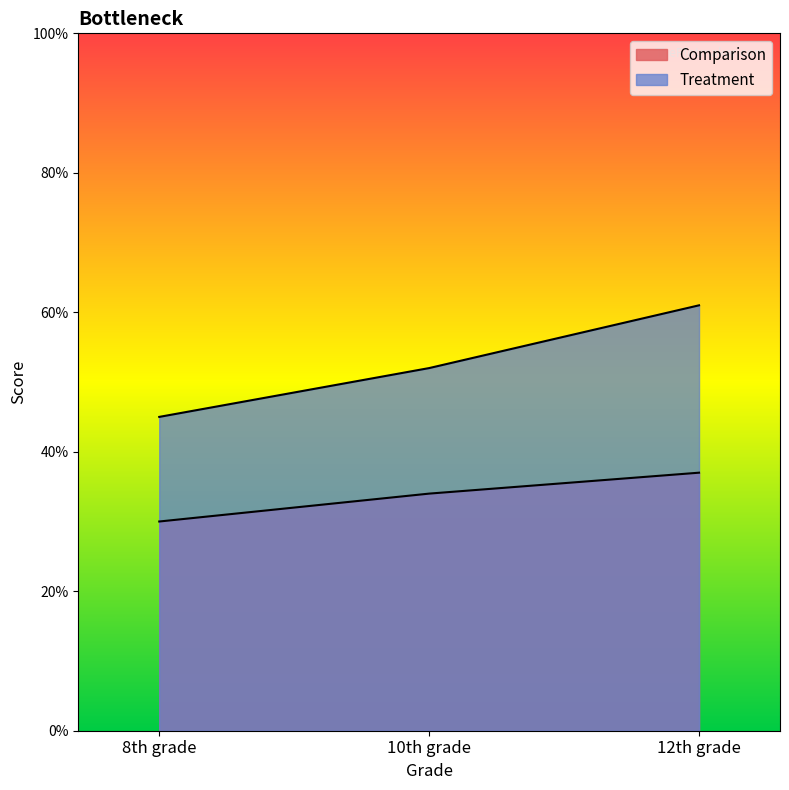

Rank the categories by Treatment value from highest to lowest.

12th grade, 10th grade, 8th grade